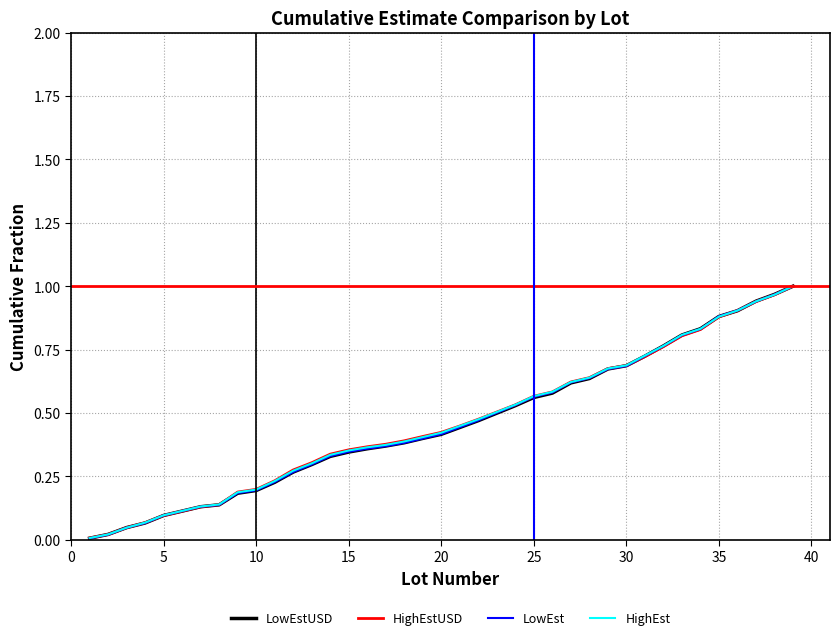

How many categories are shown in the chart?

39